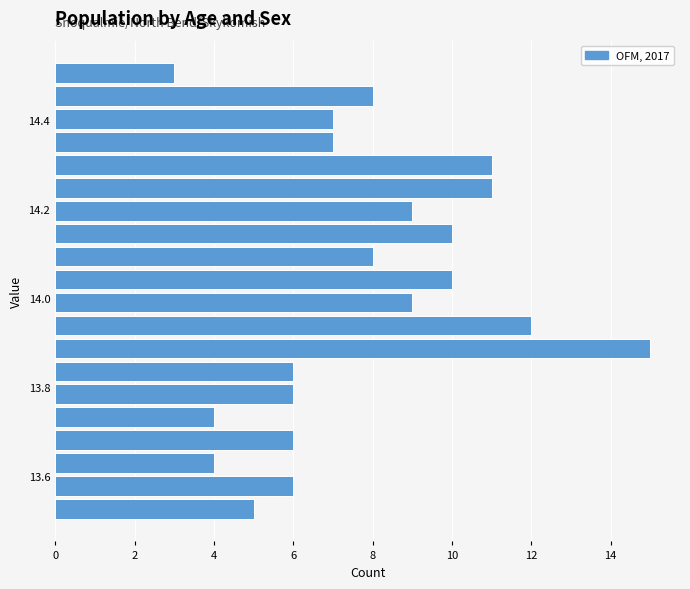

Read against the y-axis, roughly where is the centre of the longest bar?

13.88